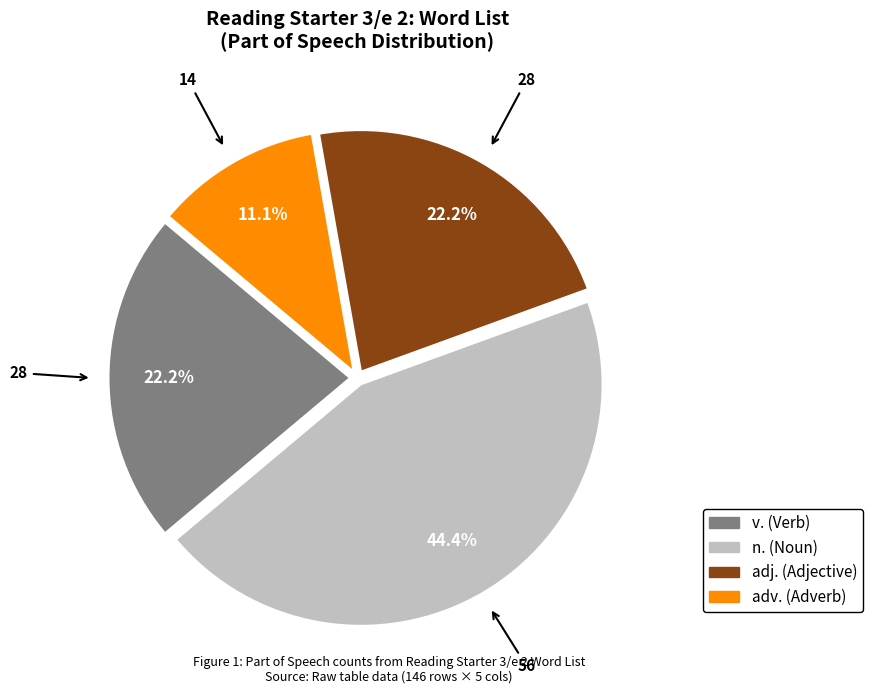

Is there any slice that represents more than half of the pie?

No